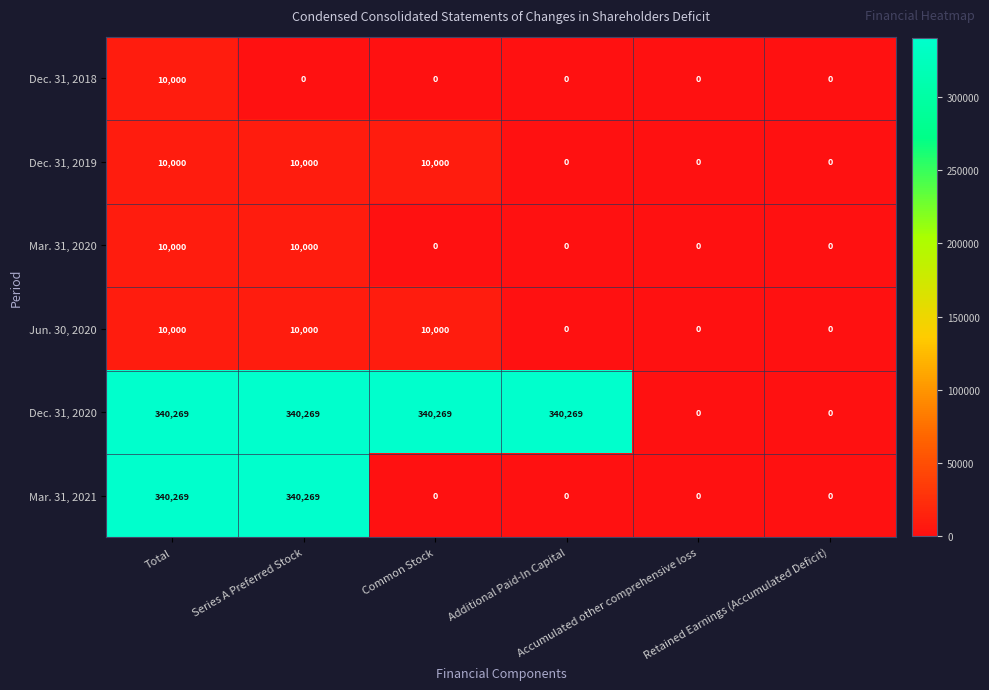

What is the average value of the Jun. 30, 2020 series?

5000